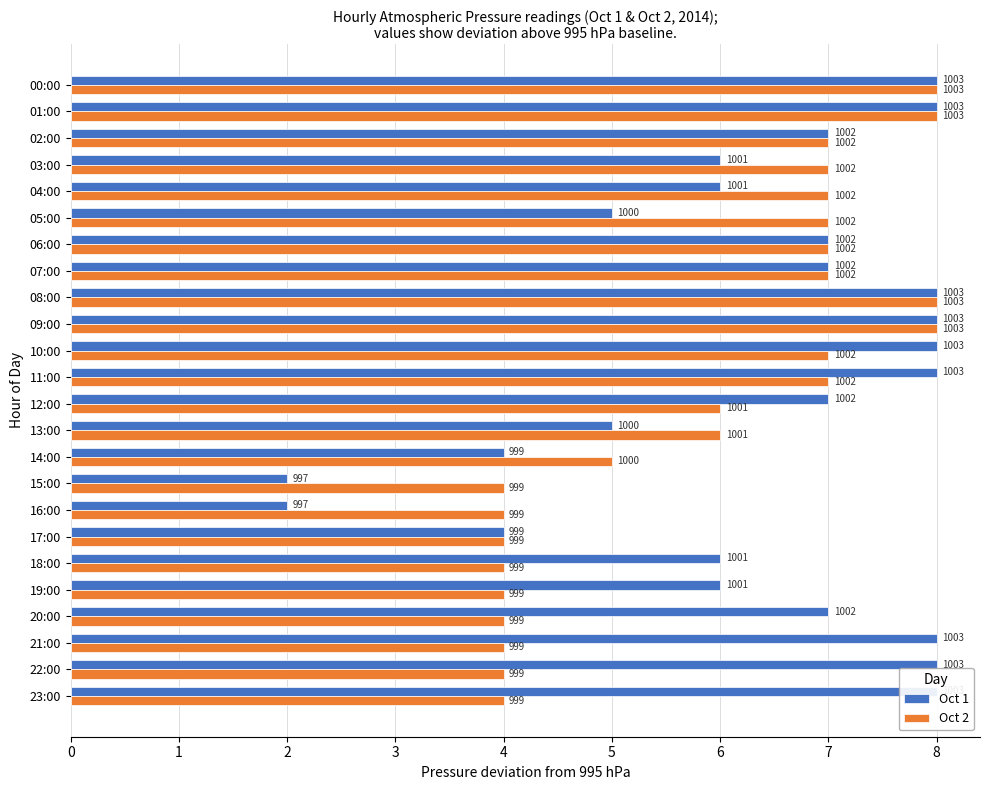

Reading right to left, list all the values displayed in this chart.

Oct 1: 8	8	8	7	6	6	4	2	2	4	5	7	8	8	8	8	7	7	5	6	6	7	8	8
Oct 2: 4	4	4	4	4	4	4	4	4	5	6	6	7	7	8	8	7	7	7	7	7	7	8	8